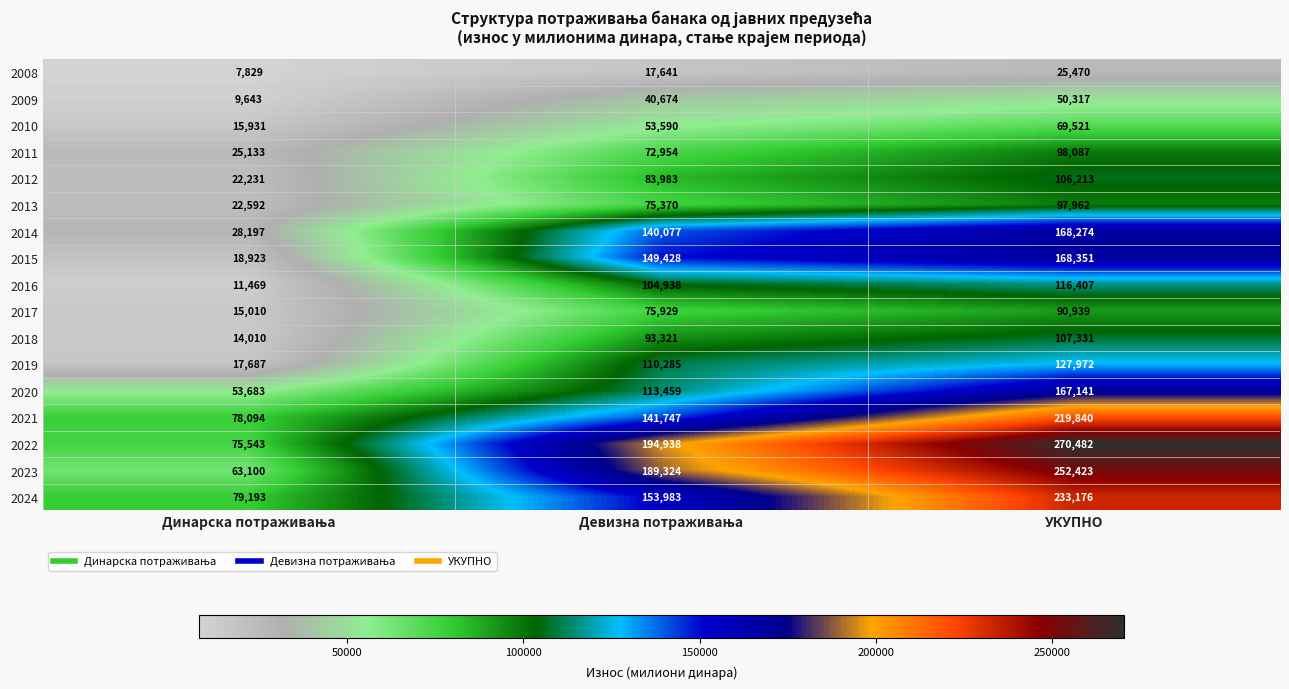

Which category has the highest value across all series?

УКУПНО